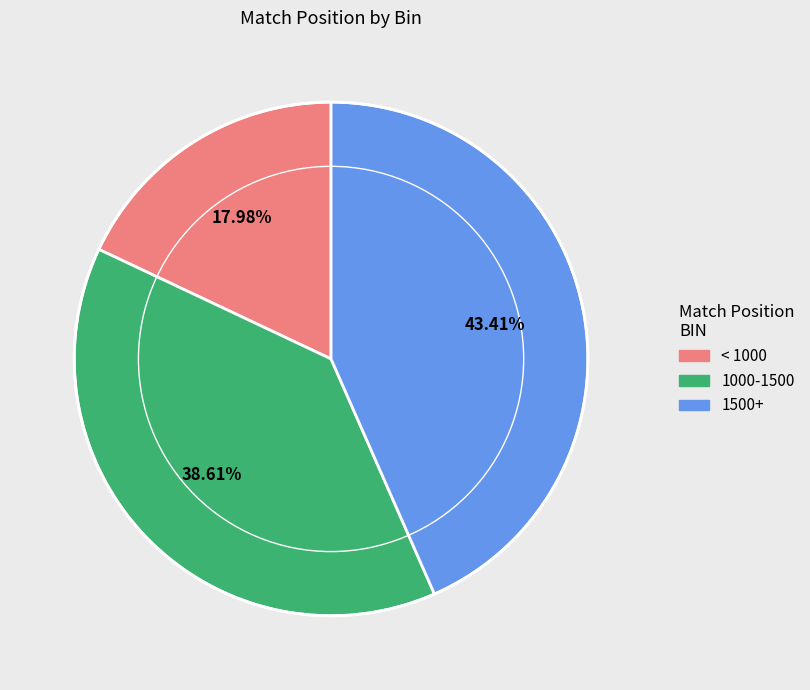

Is there a majority slice in this chart?

No